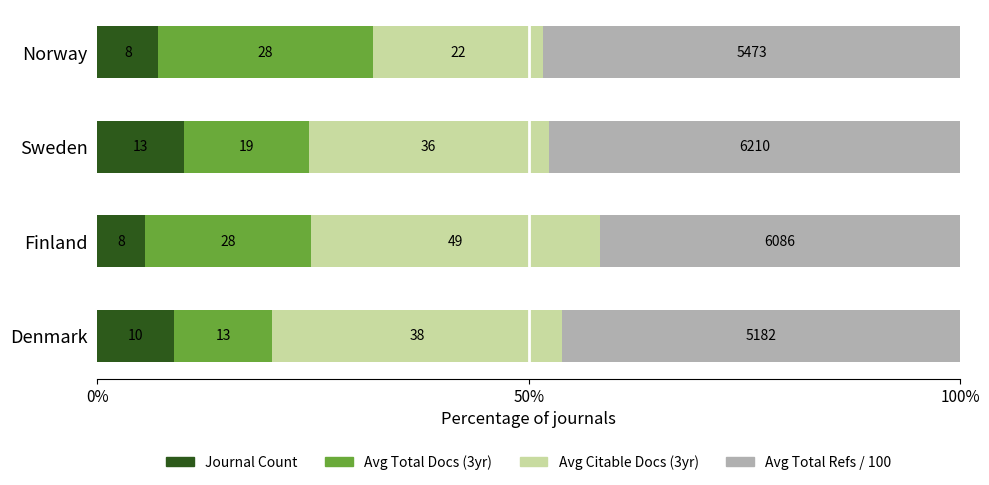

What are all the series names shown in the legend?

Journal Count, Avg Total Docs (3yr), Avg Citable Docs (3yr), Avg Total Refs / 100